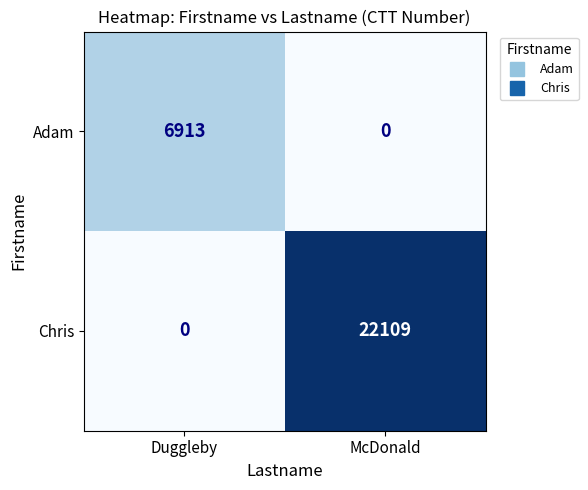

What is the sum of all Adam values?

6913